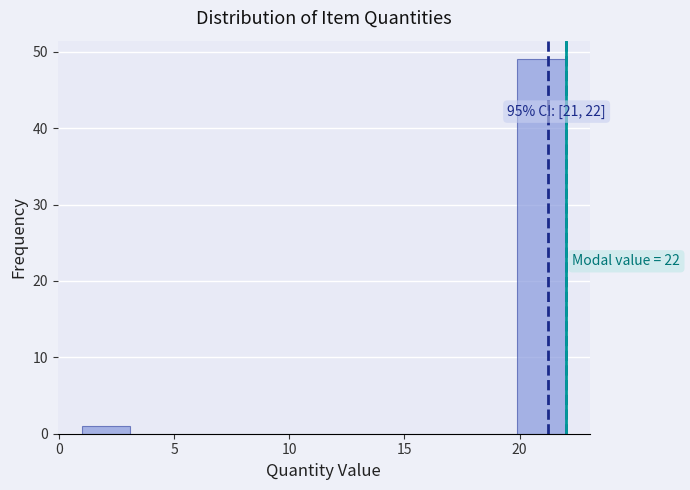

Which range on the x-axis has the tallest bar?

19.9 to 22.0